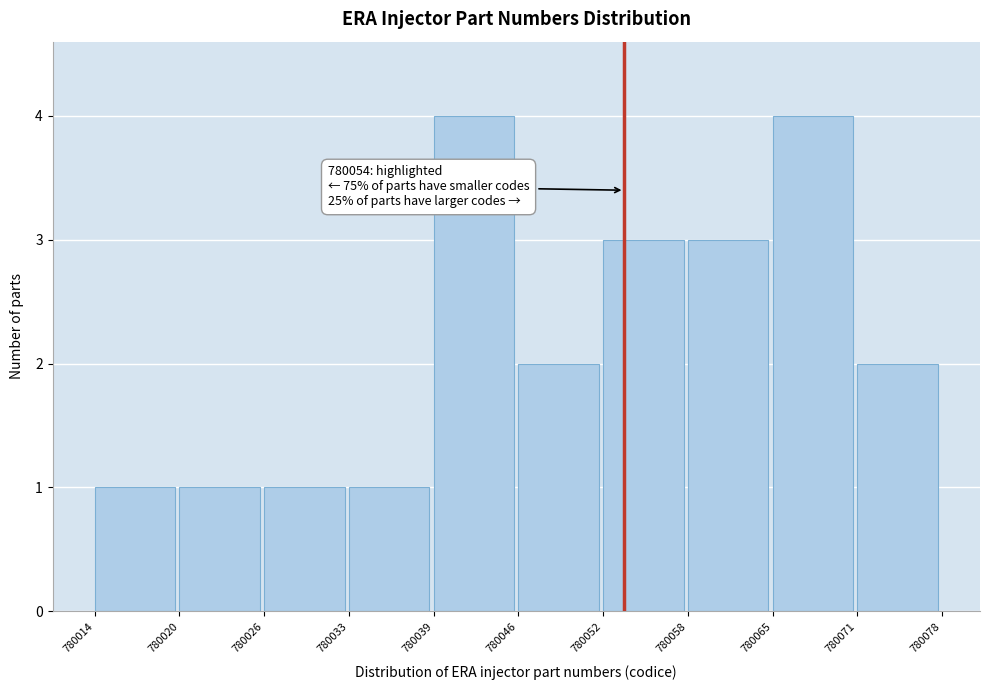

Reading left to right, transcribe all the data shown in this chart.

1	1	1	1	4	2	3	3	4	2